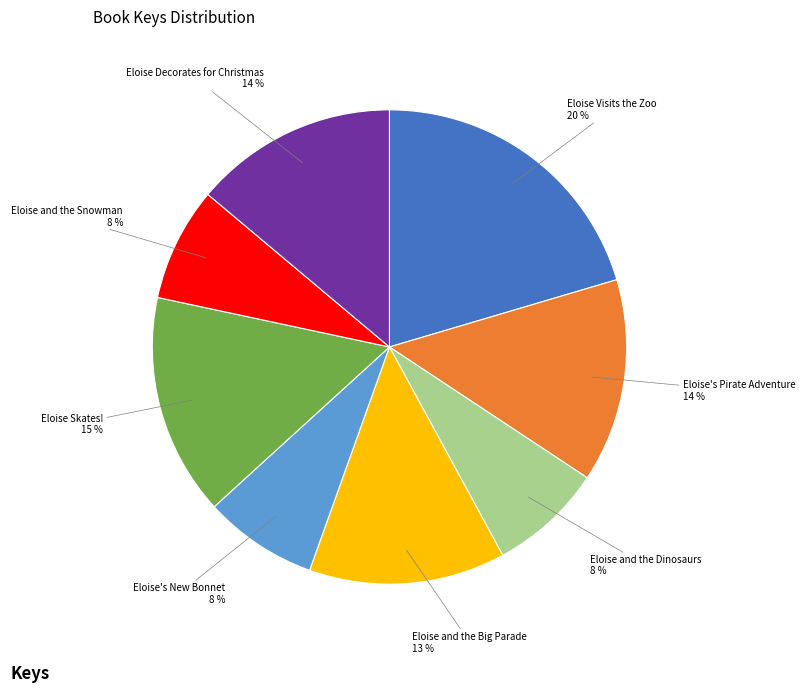

Does Eloise Decorates for Christmas represent more than half of the total?

No